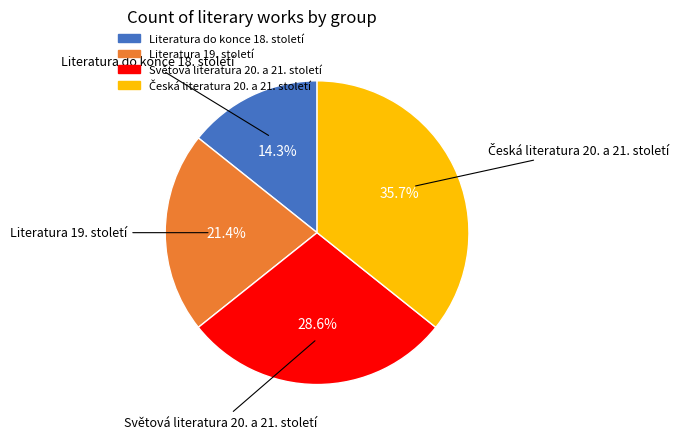

To the nearest percent, what portion does Světová literatura 20. a 21. století represent?

29%